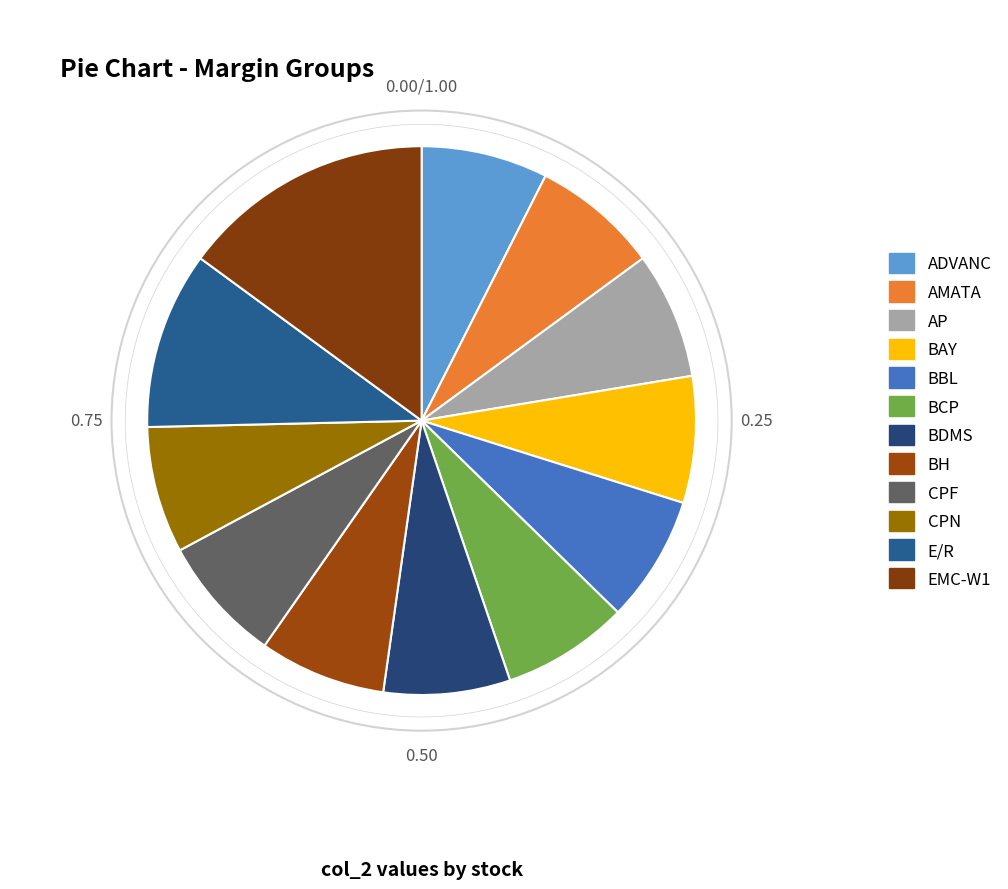

Rank the categories by value from highest to lowest.

EMC-W1, E/R, ADVANC, AMATA, AP, BAY, BBL, BCP, BDMS, BH, CPF, CPN